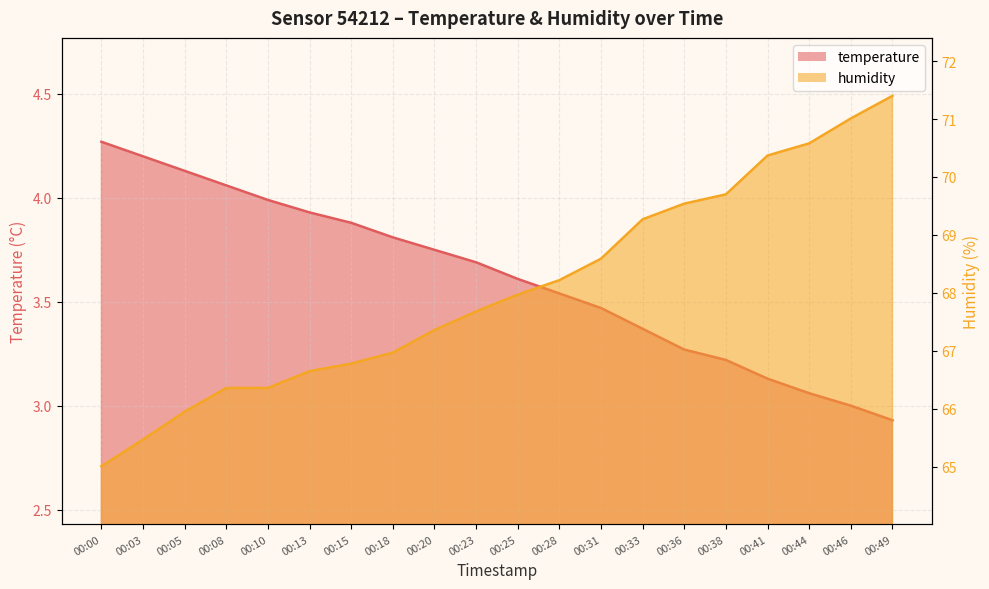

Rank the series by their average value, from lowest to highest.

temperature, humidity